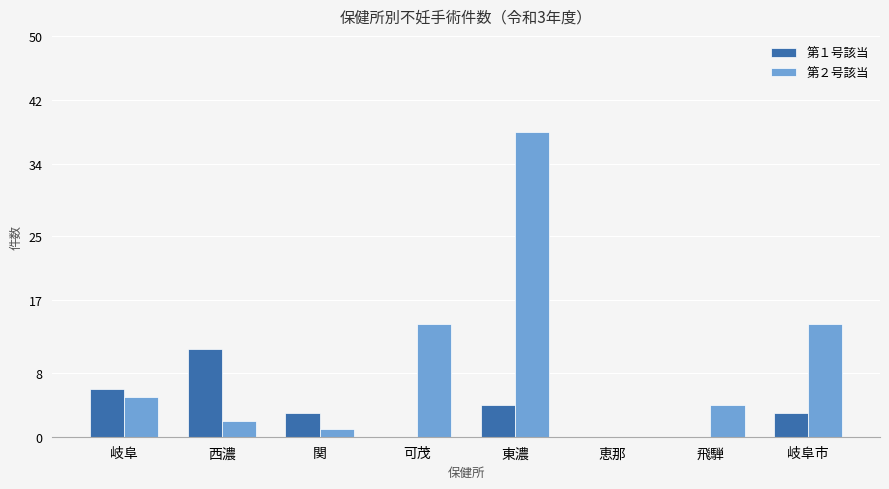

What is the spread (max minus min) of values at 関?

2